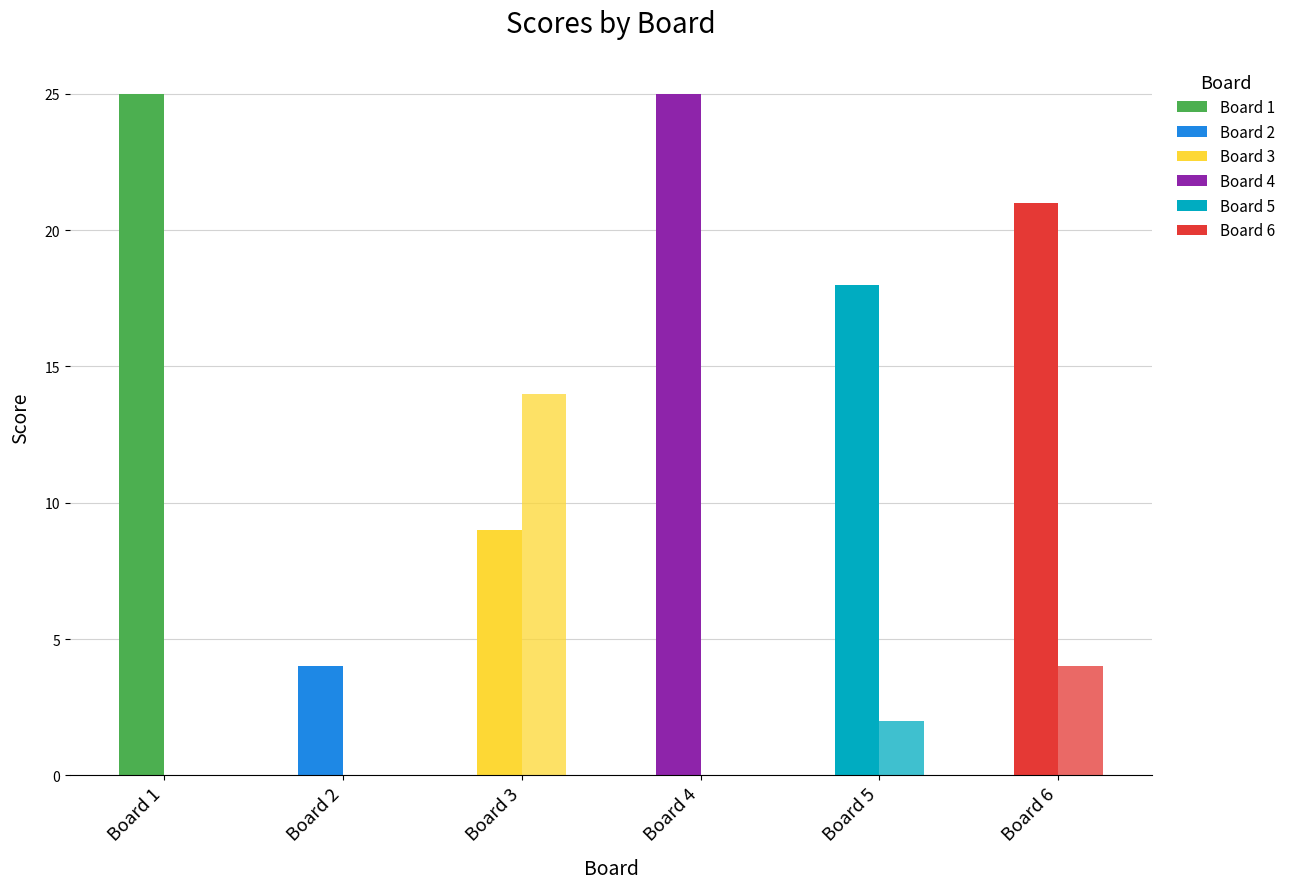

What is the sum of all Score 1 values?

102